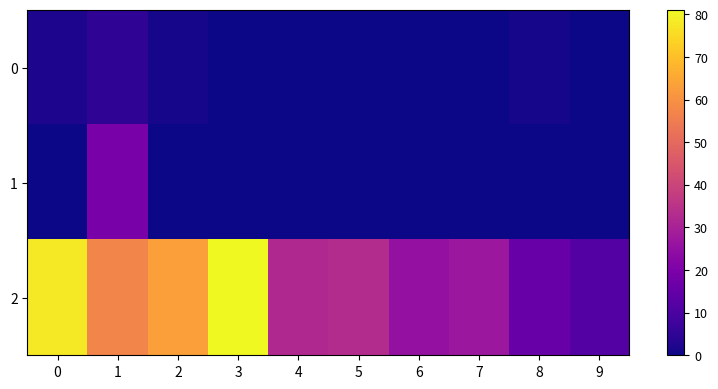

At how many categories does at least one series exceed 57?

3